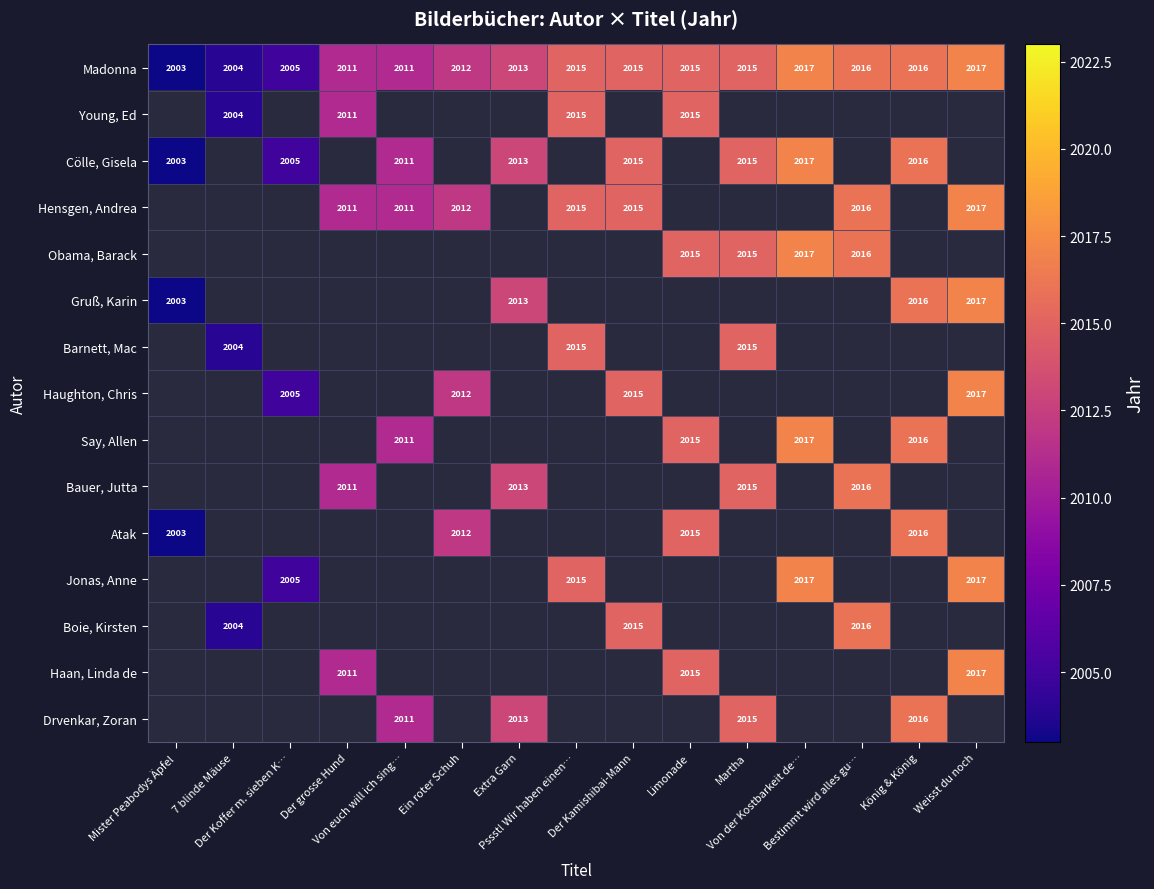

Which label corresponds to the smallest value in the chart?

Mister Peabodys Äpfel